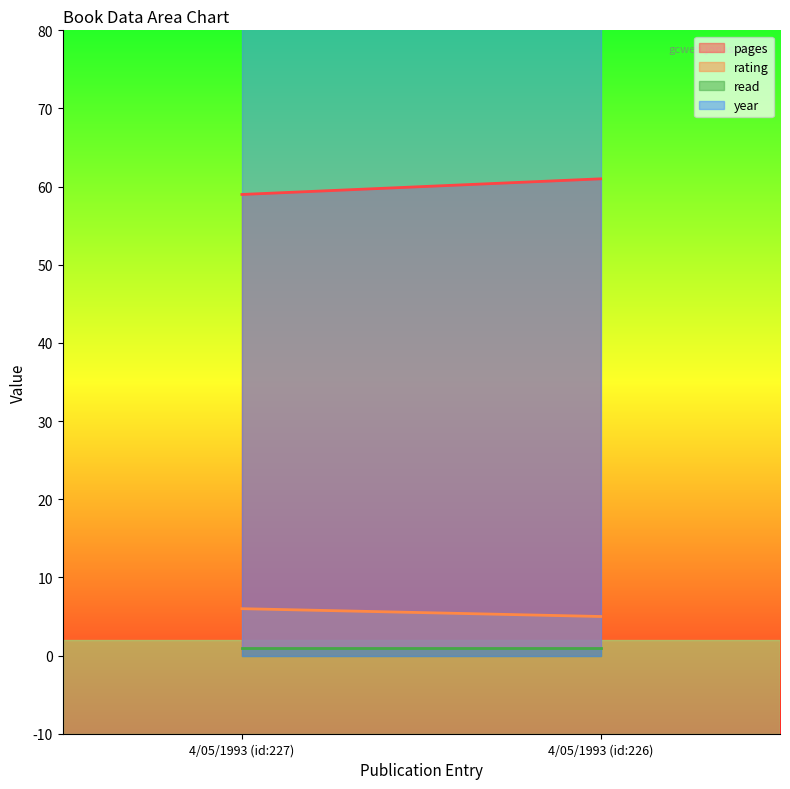

What position from the left is 4/05/1993 (id:227)?

1